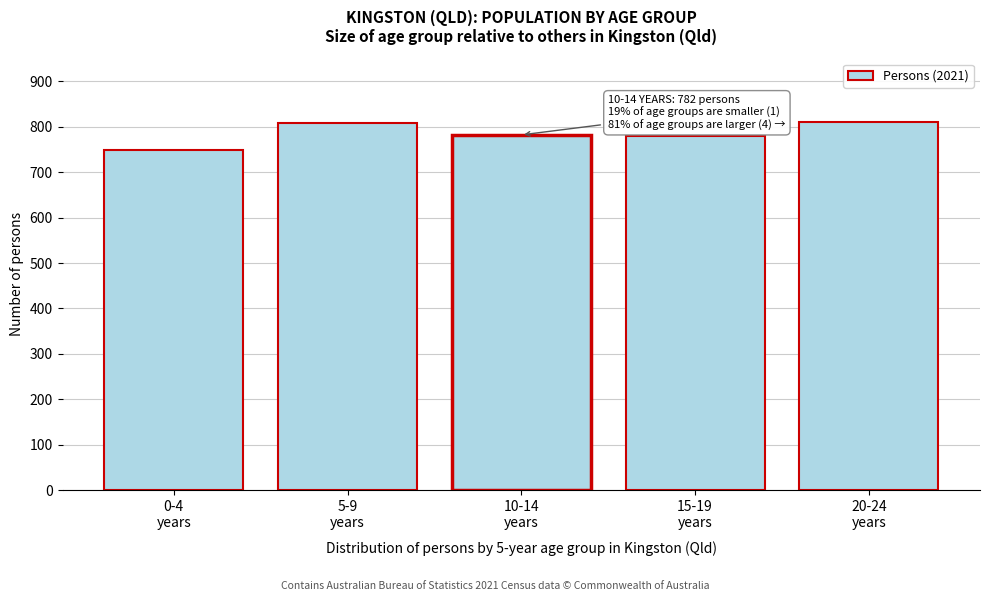

What is the average value?

786